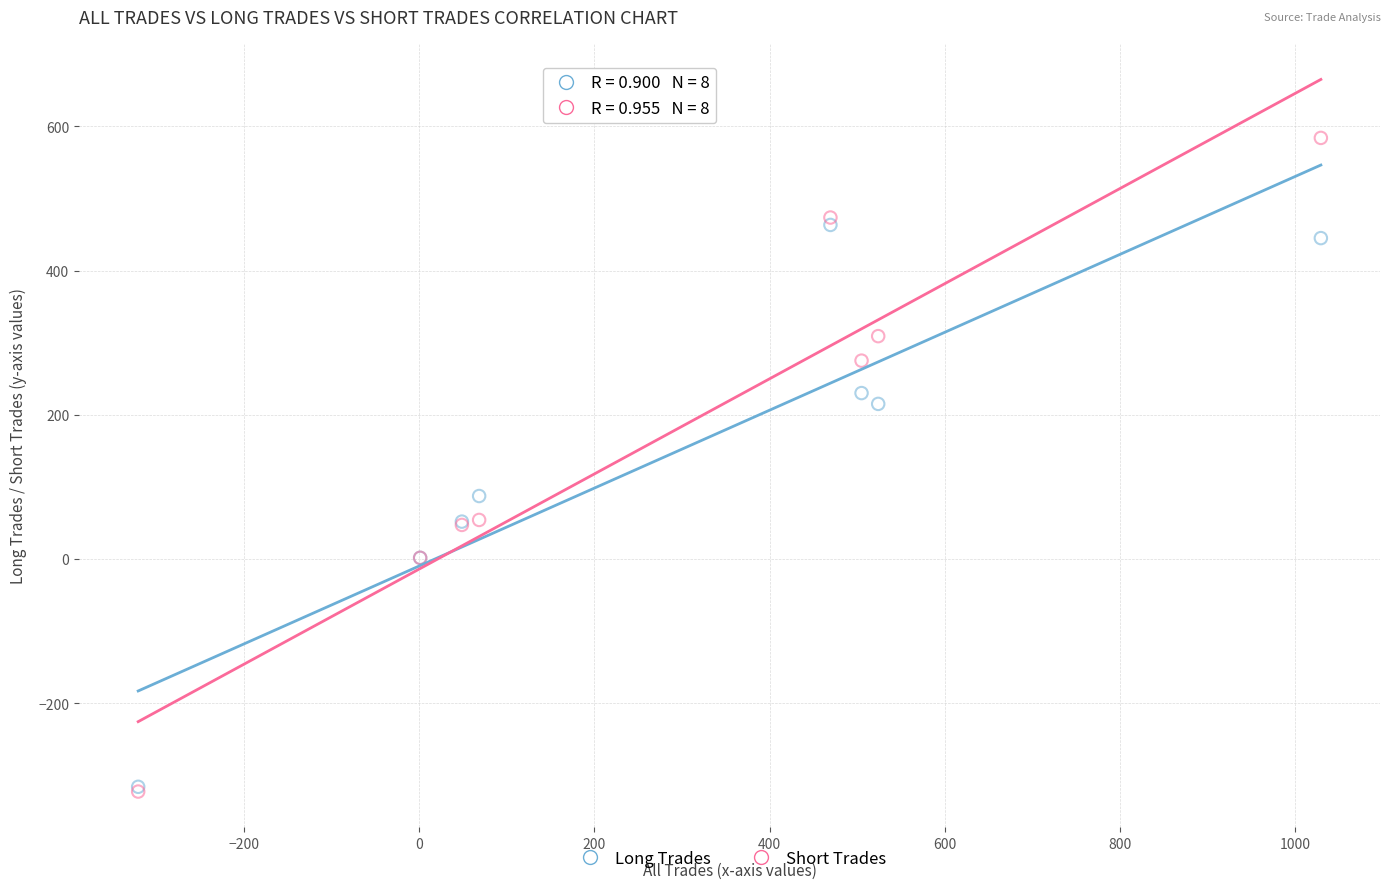

Which series reaches the maximum Y coordinate?

Short Trades